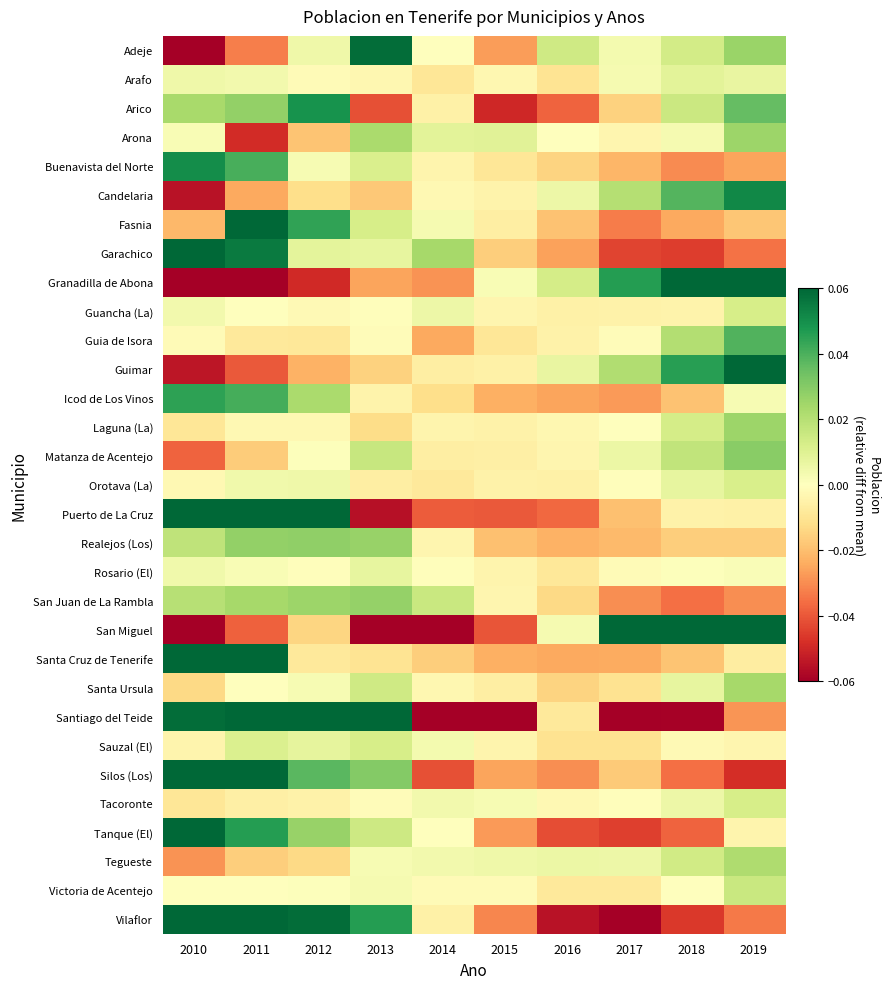

How many categories are shown in the chart?

10